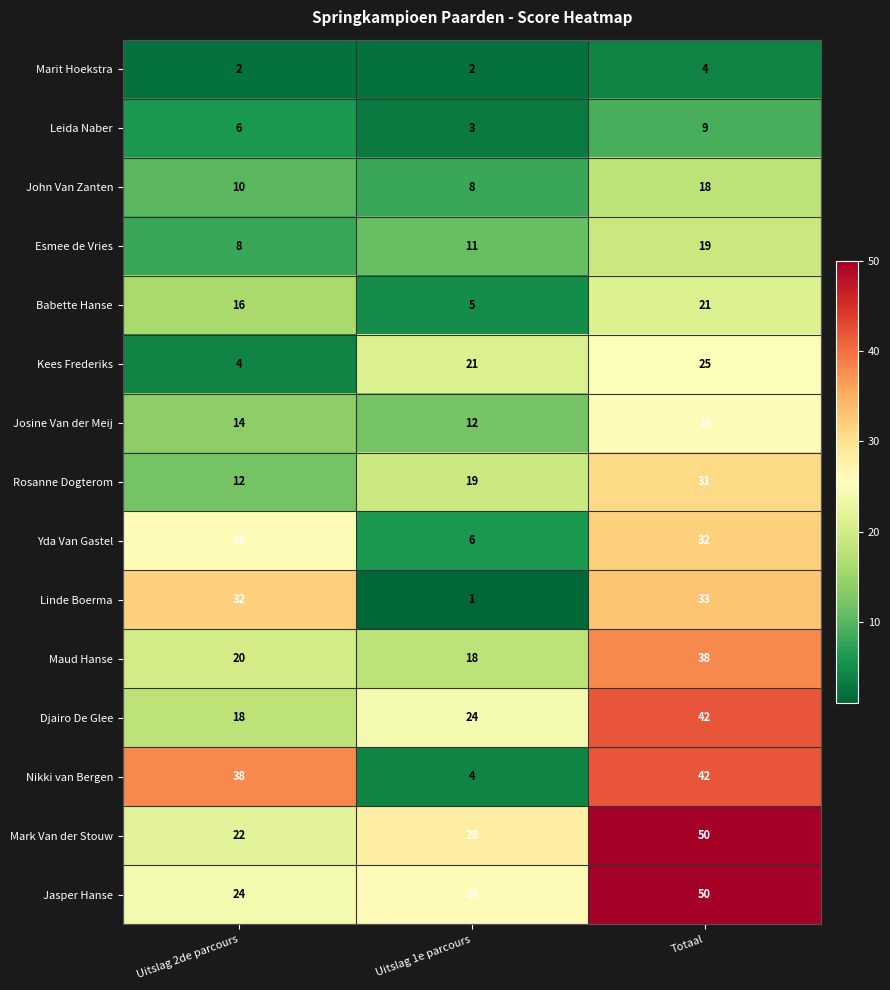

How many Djairo De Glee values are between 18 and 42?

3